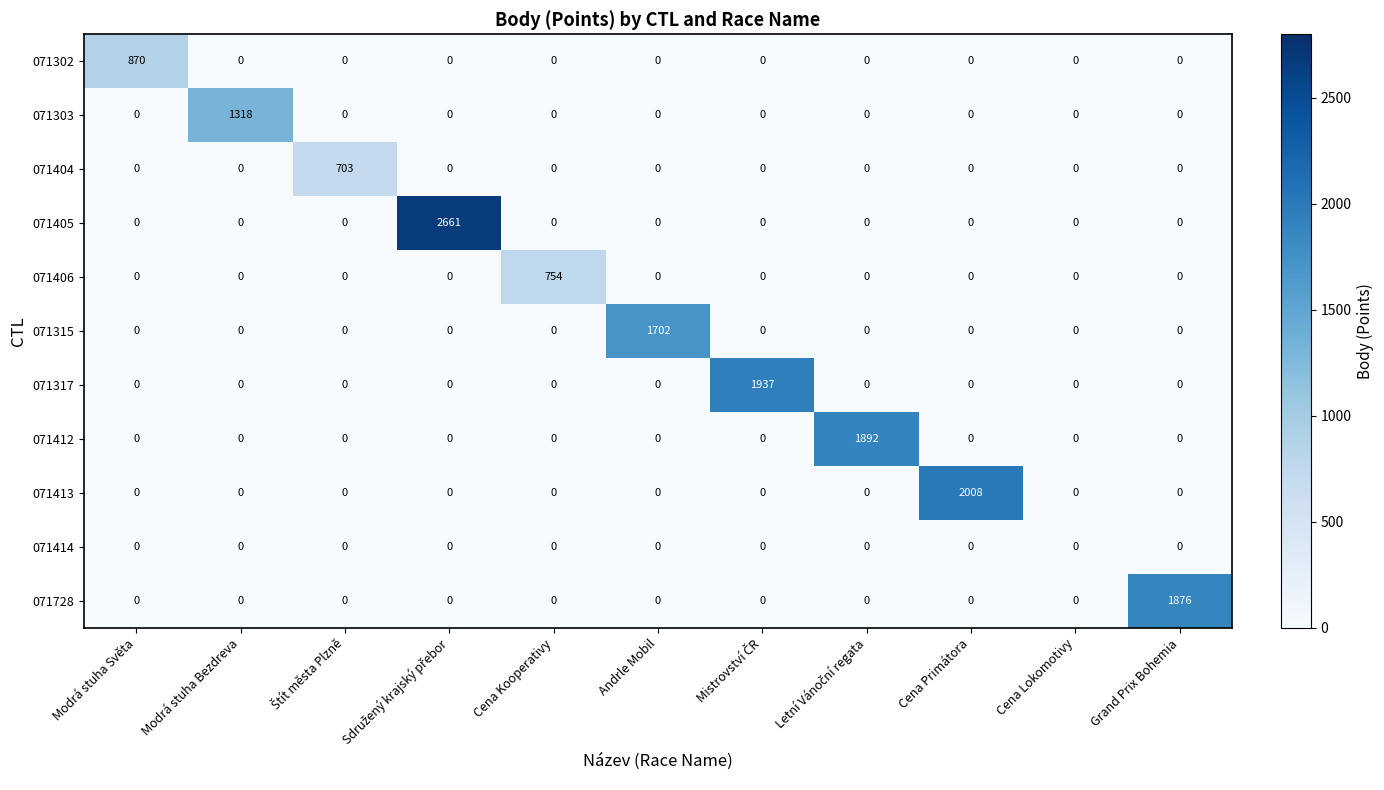

True or false: 071405 has a value of 1312 at Grand Prix Bohemia.

False